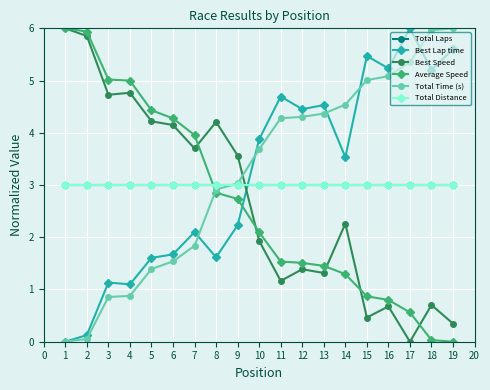

What is the sum of all Average Speed values?

50.4